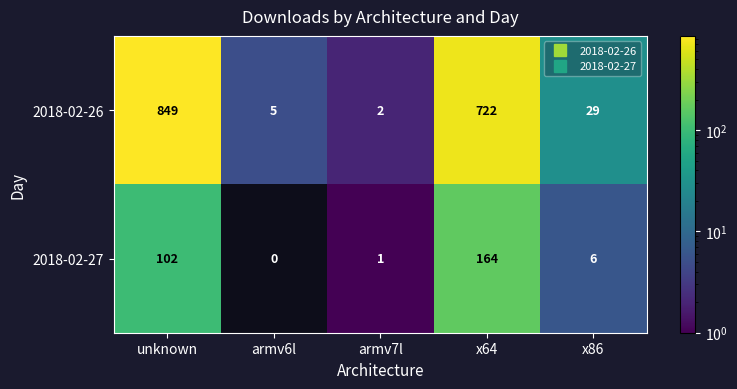

What is the total value across all series at x64?

886.0